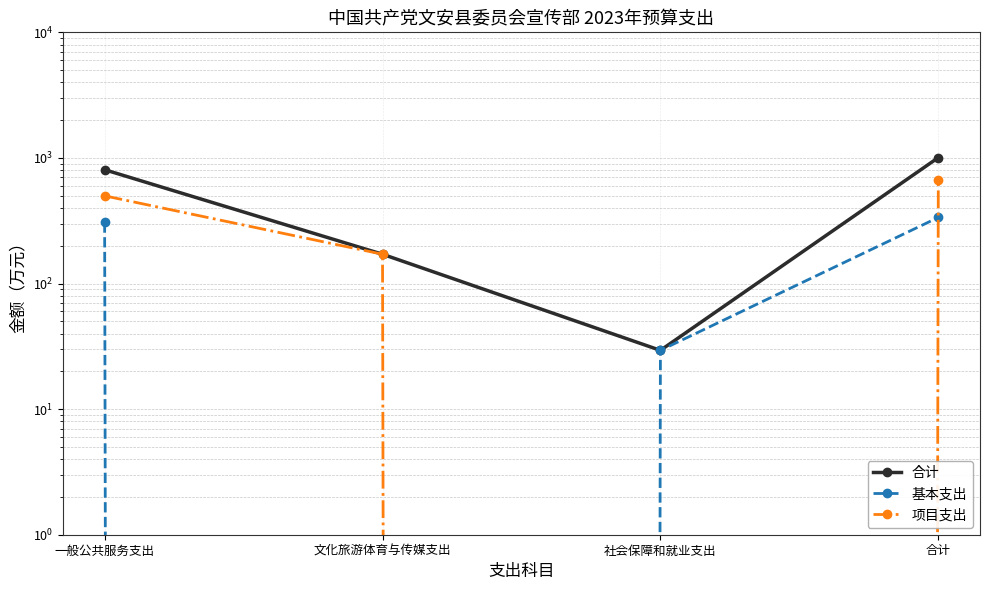

At 社会保障和就业支出, list the series in order from largest to smallest.

合计, 基本支出, 项目支出